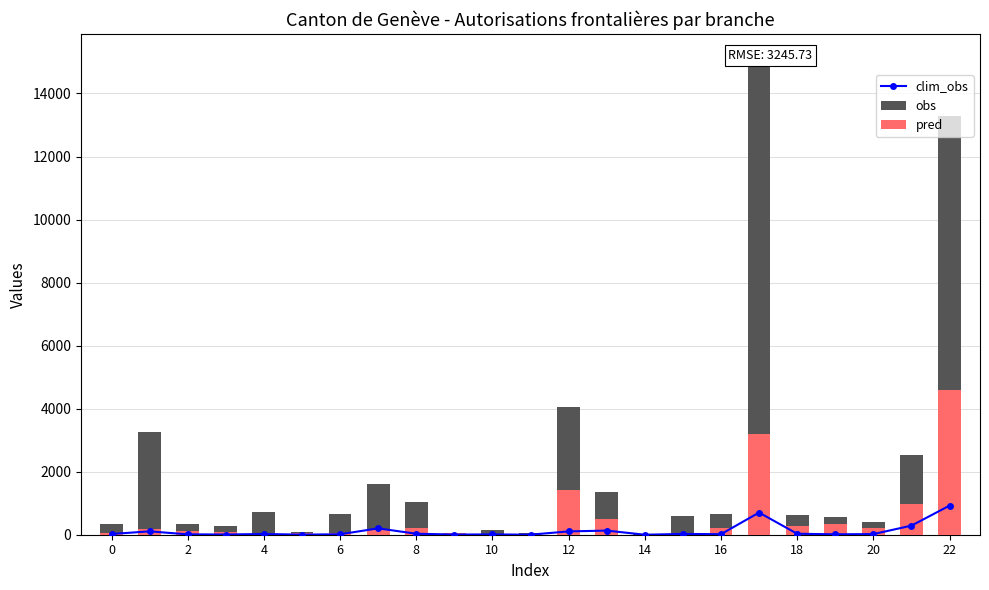

Is it true that obs equals 125 at 6?

False